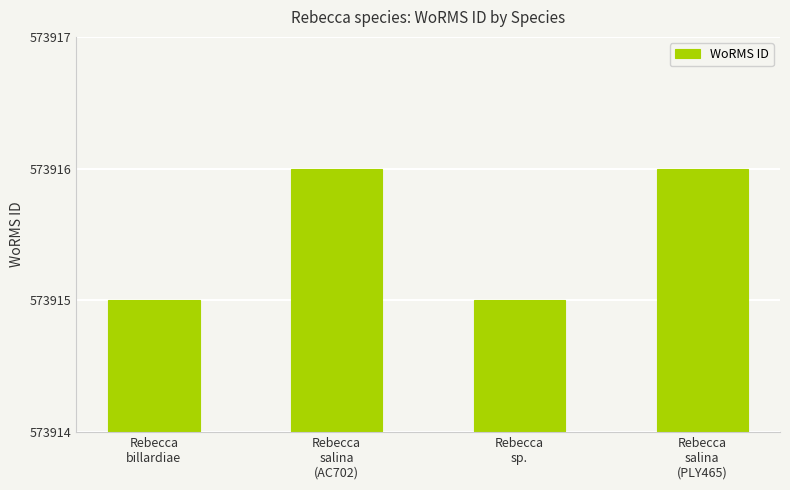

What is the label of the 1st bar from the left?

Rebecca
billardiae